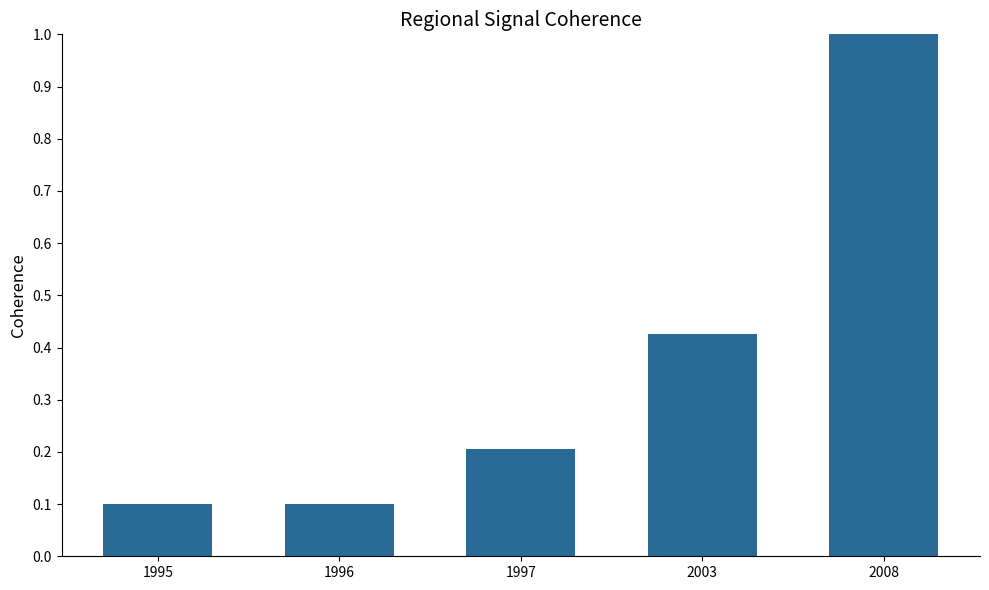

What is the difference between the maximum and second lowest values?

0.9